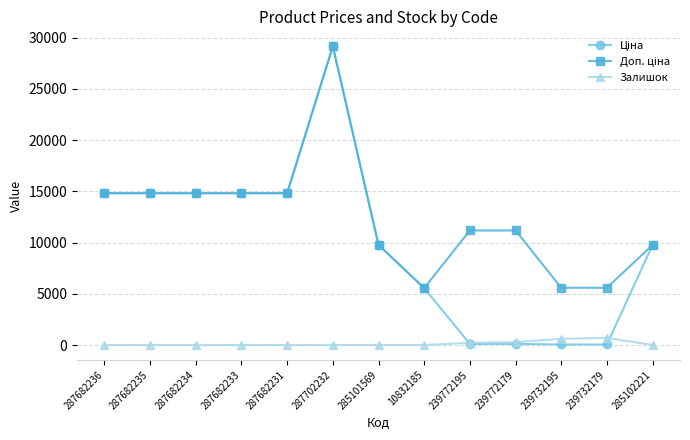

What is the maximum value shown in the chart?

29152.3